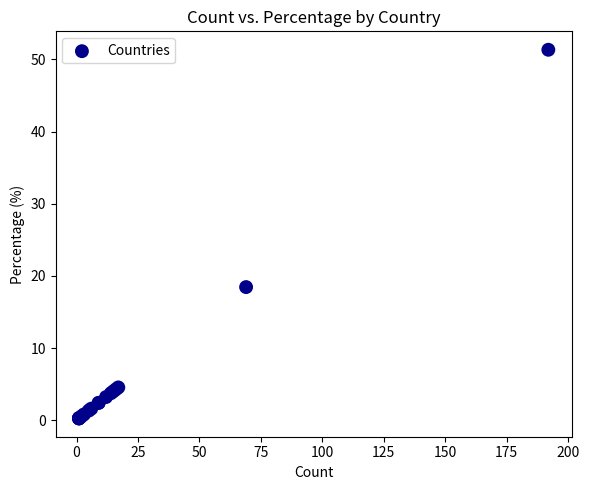

What Y value in the scatter plot is closest to 25?

18.4